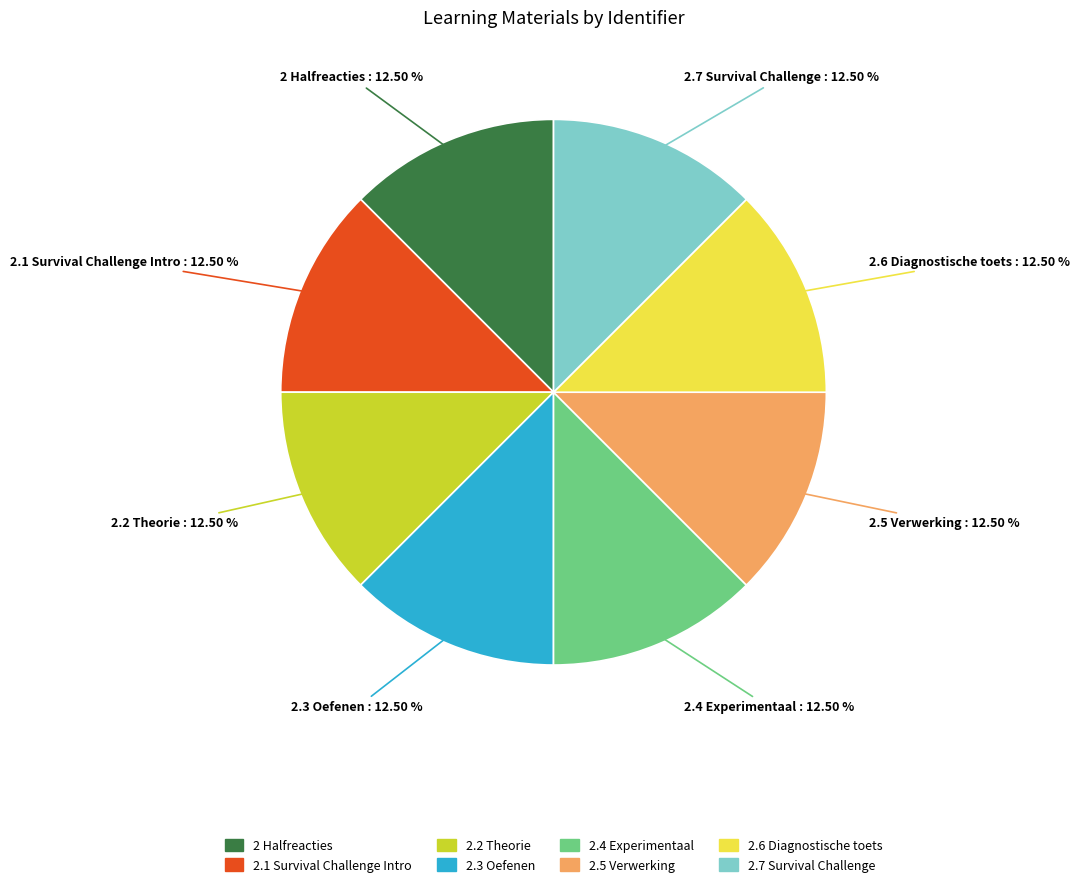

What portion of the pie excludes 2.4 Experimentaal?

87.5%